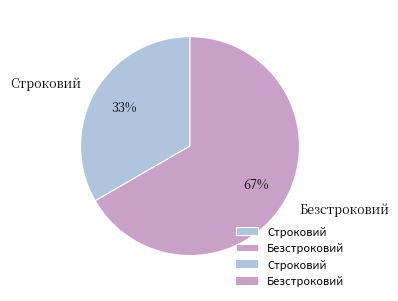

Does Безстроковий represent more than half of the total?

Yes